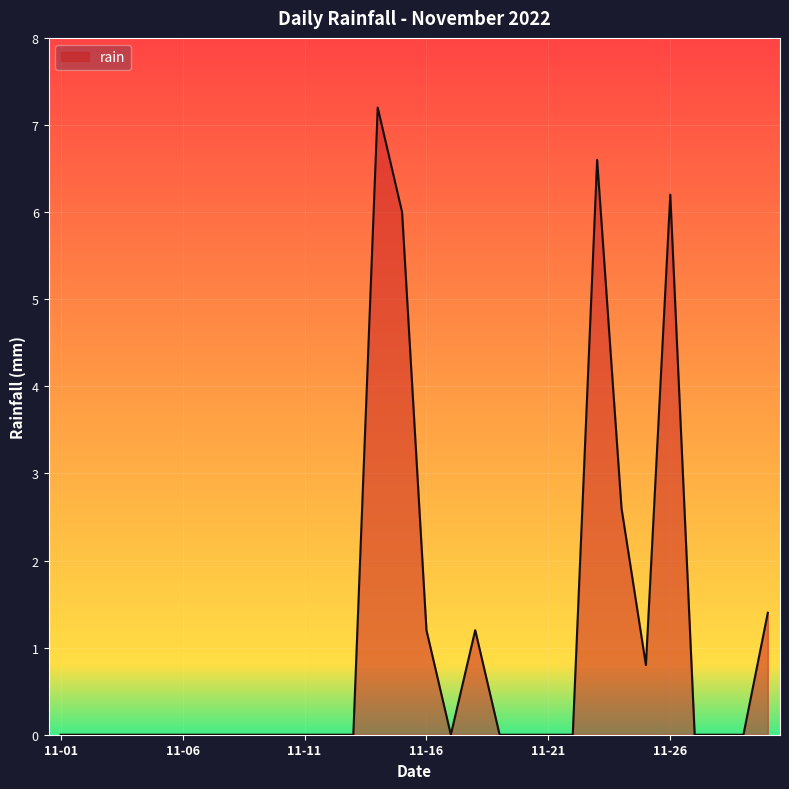

What is the maximum value shown in the chart?

7.2